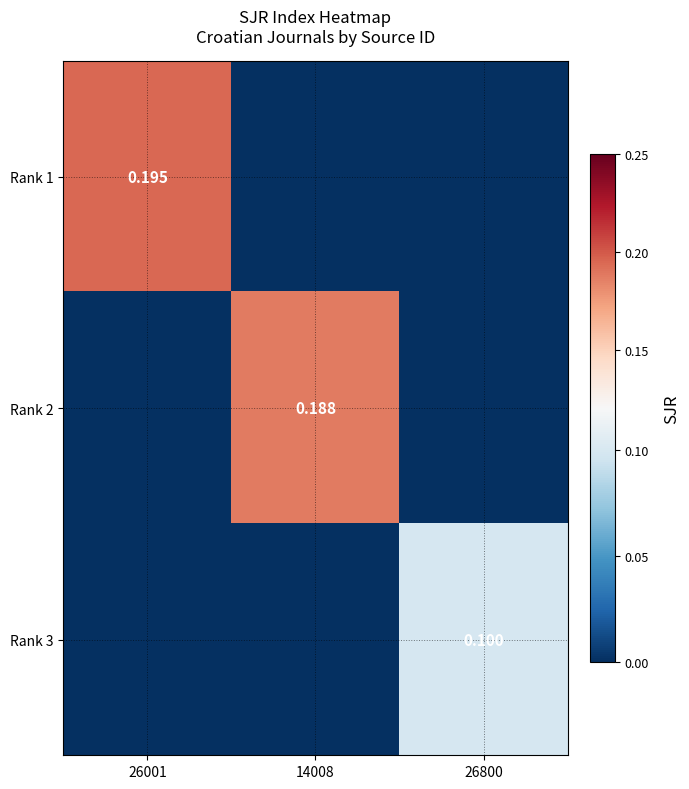

What is the spread (max minus min) of values at 26001?

0.2